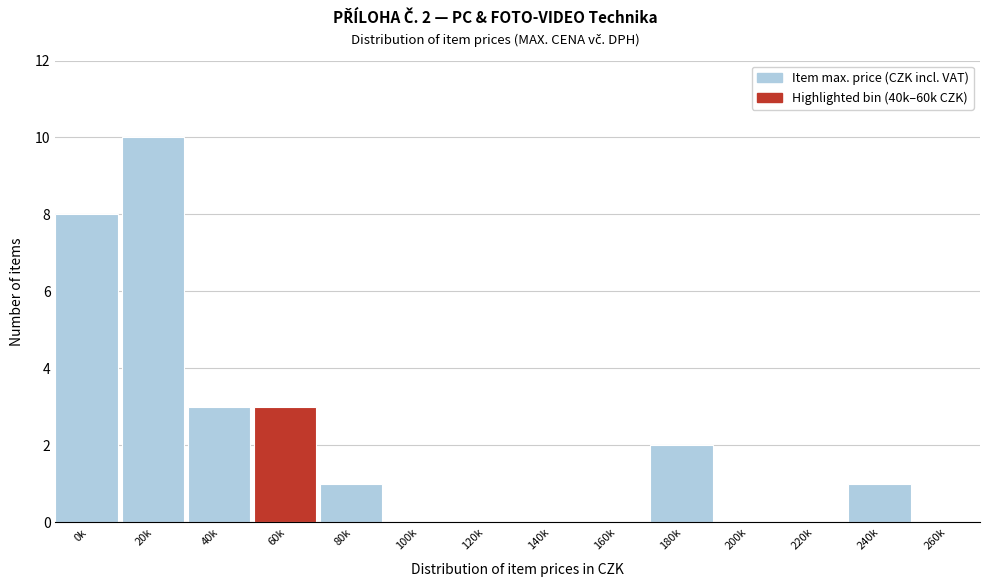

Reading left to right, transcribe all the data shown in this chart.

0k=8	20k=10	40k=3	60k=3	80k=1	100k=0	120k=0	140k=0	160k=0	180k=2	200k=0	220k=0	240k=1	260k=0